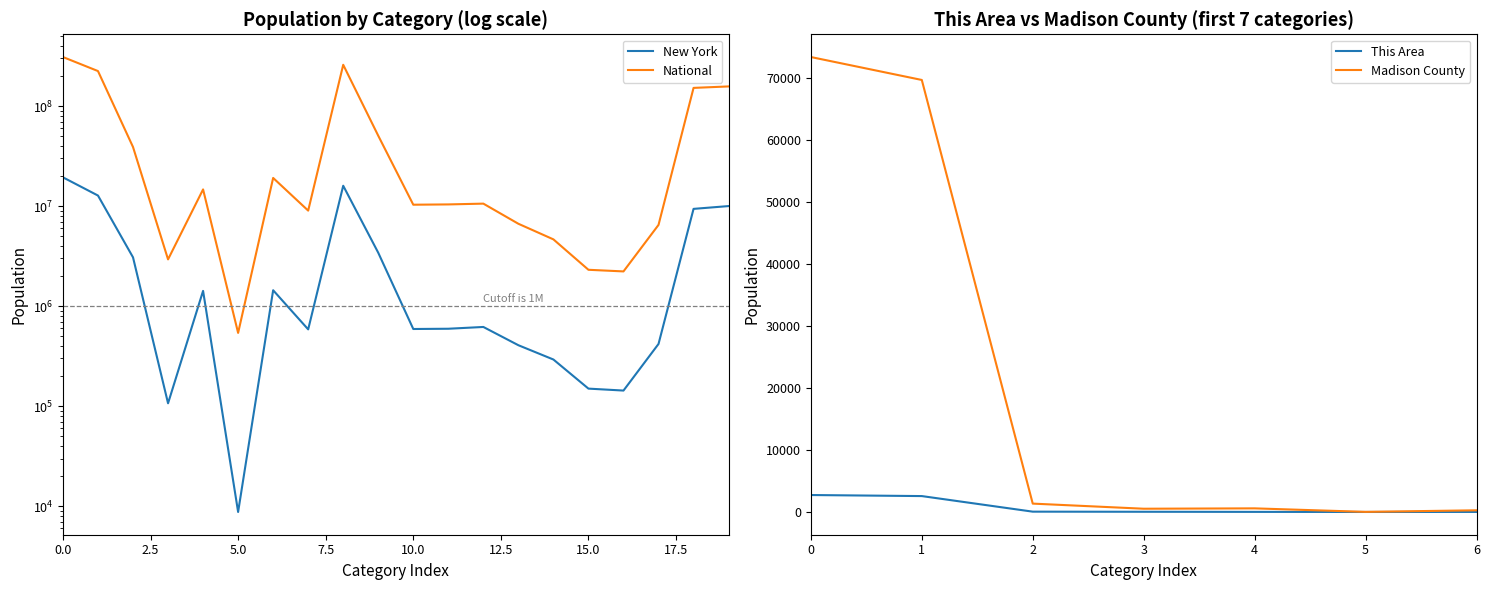

The value of Madison County at 0 is 42798. True or false?

False